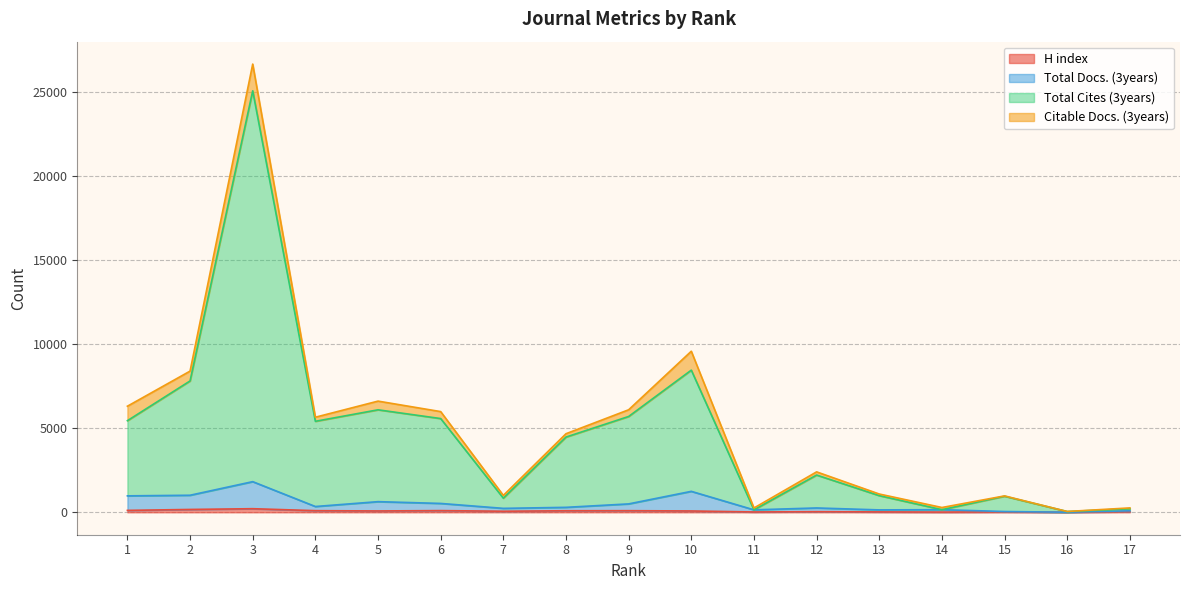

At which category is the sum across all series the highest?

3